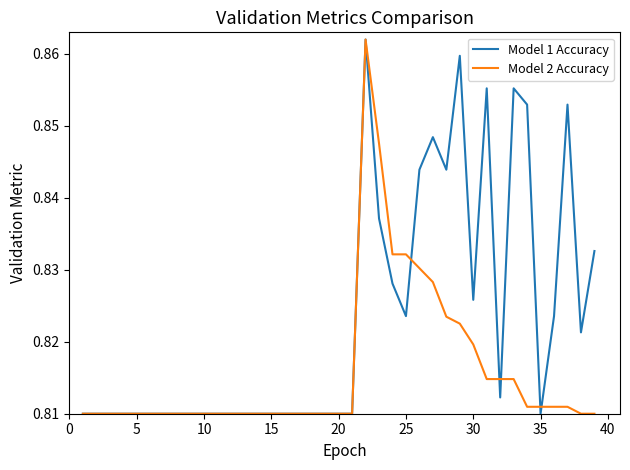

Count the number of data series in this chart.

2